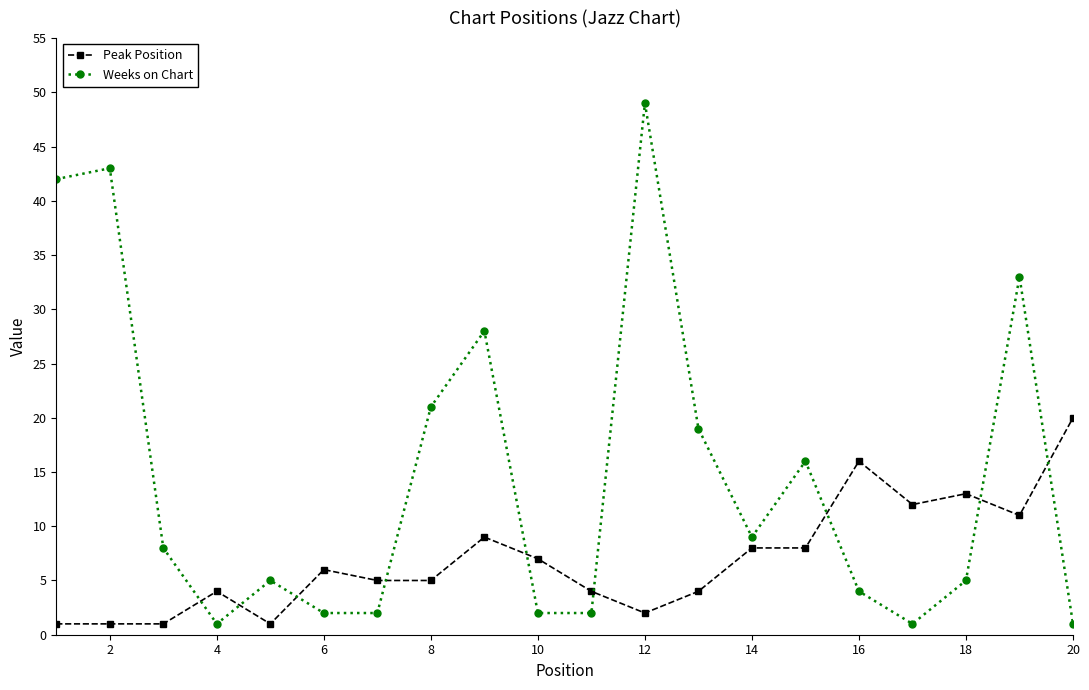

True or false: Weeks on Chart has more than 0 points higher than both neighbors.

True